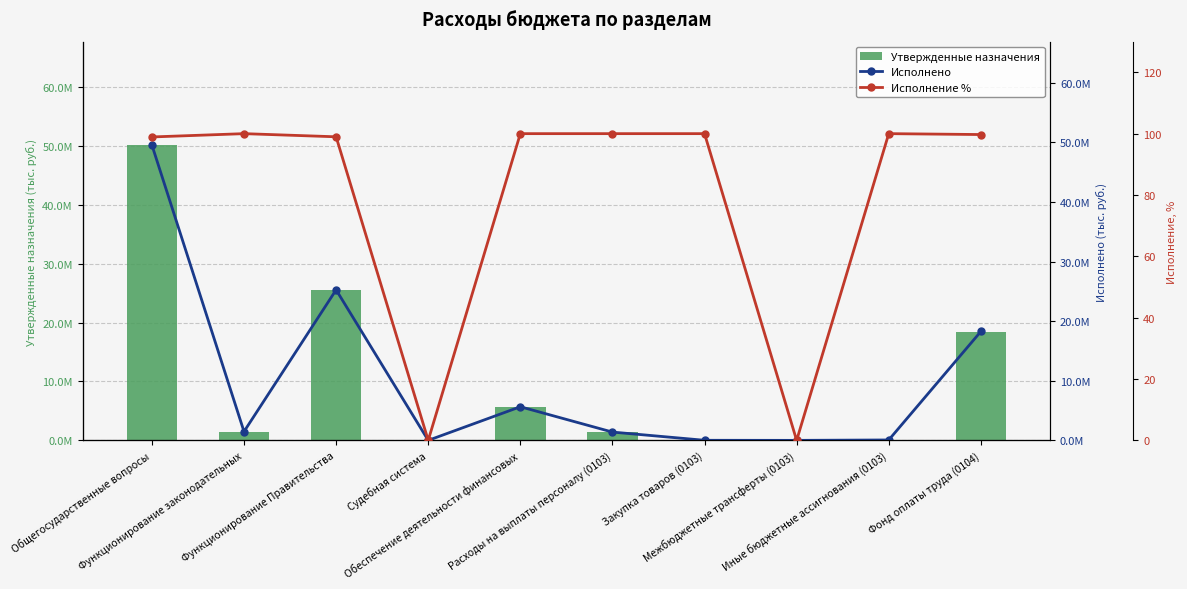

The Исполнено series shows 11315827.1 at Функционирование Правительства. True or false?

False